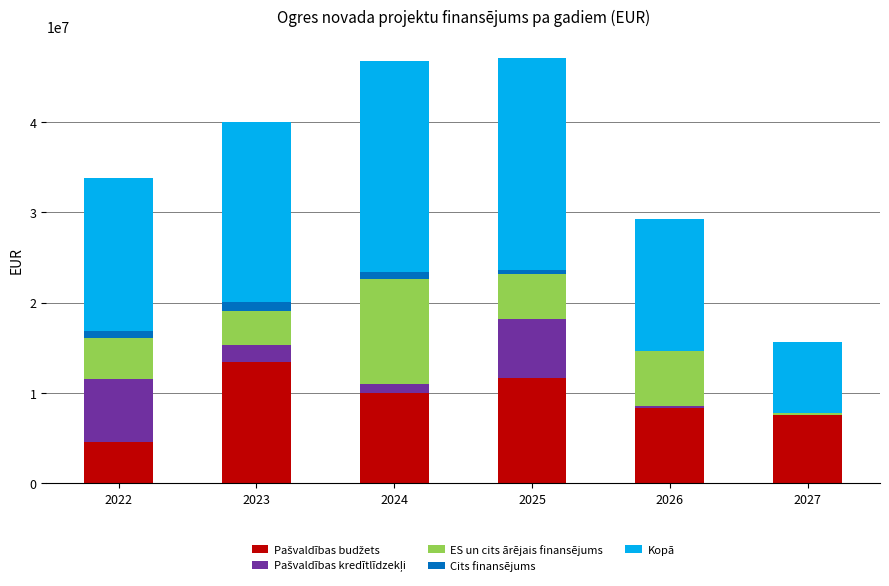

Are the bars grouped side by side (vs. stacked)?

No